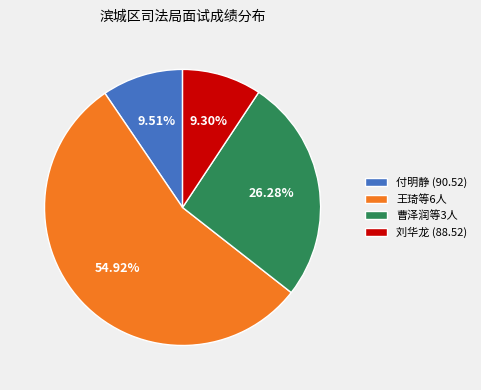

How many slices are in this pie chart?

4